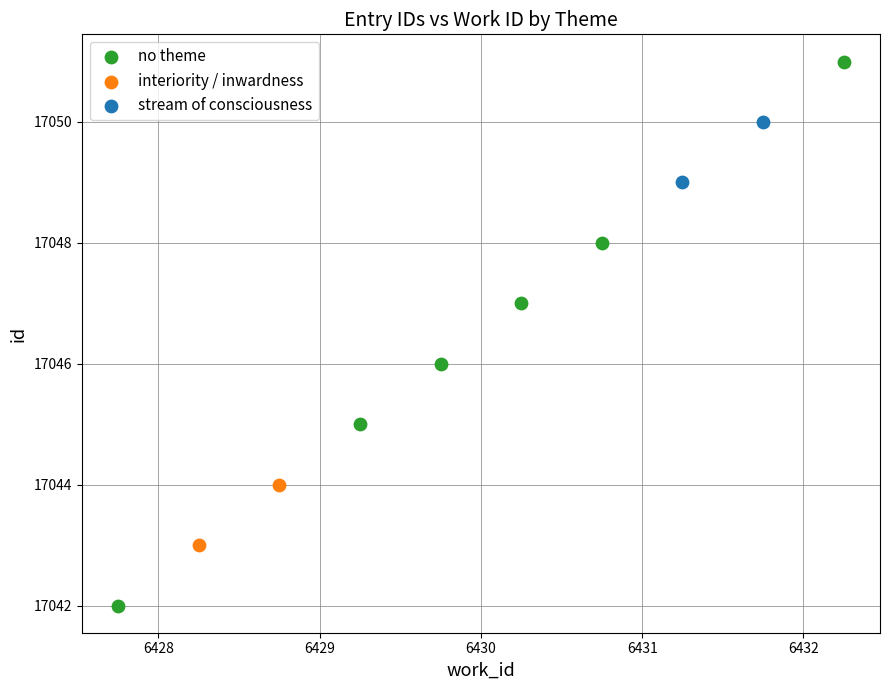

Which series contains the highest Y value?

no theme